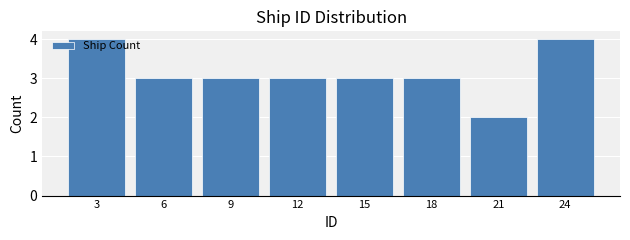

The value at 21 is 1. True or false?

False